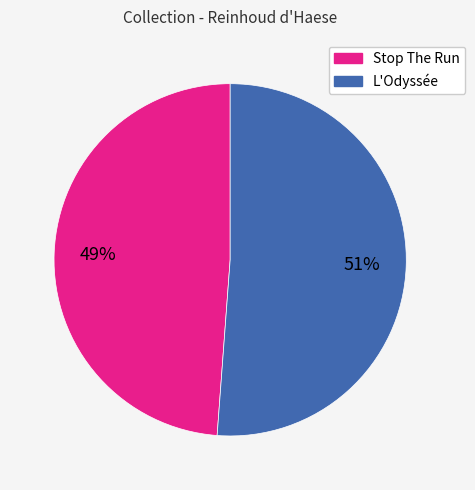

The L'Odyssée slice represents 51% of the pie. True or false?

True